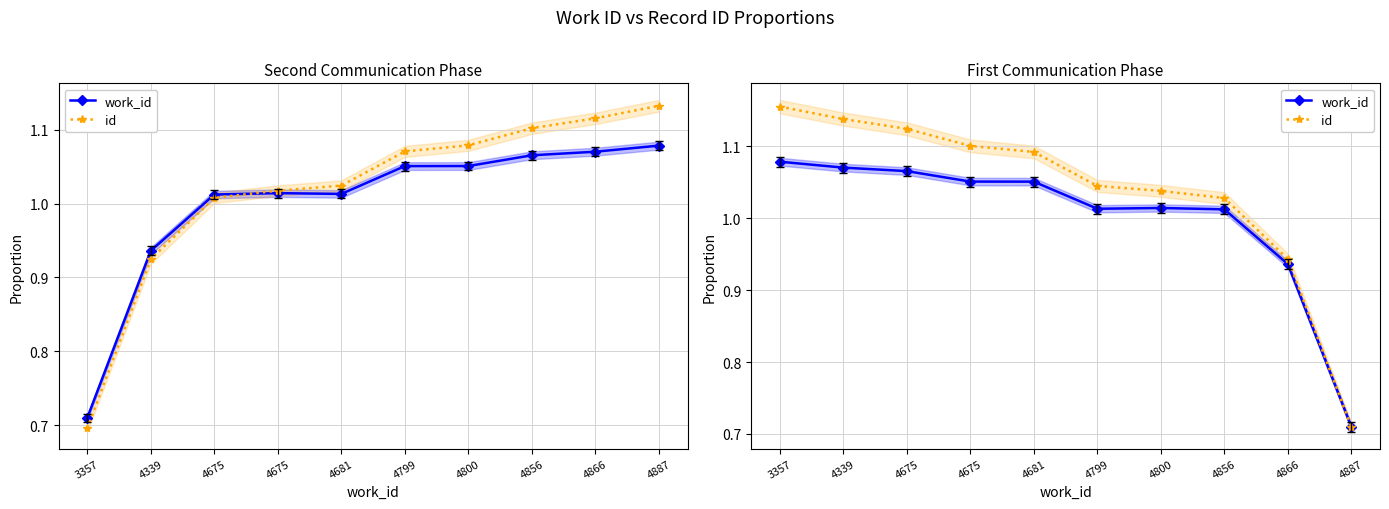

At which label does work_id first exceed 1?

3357